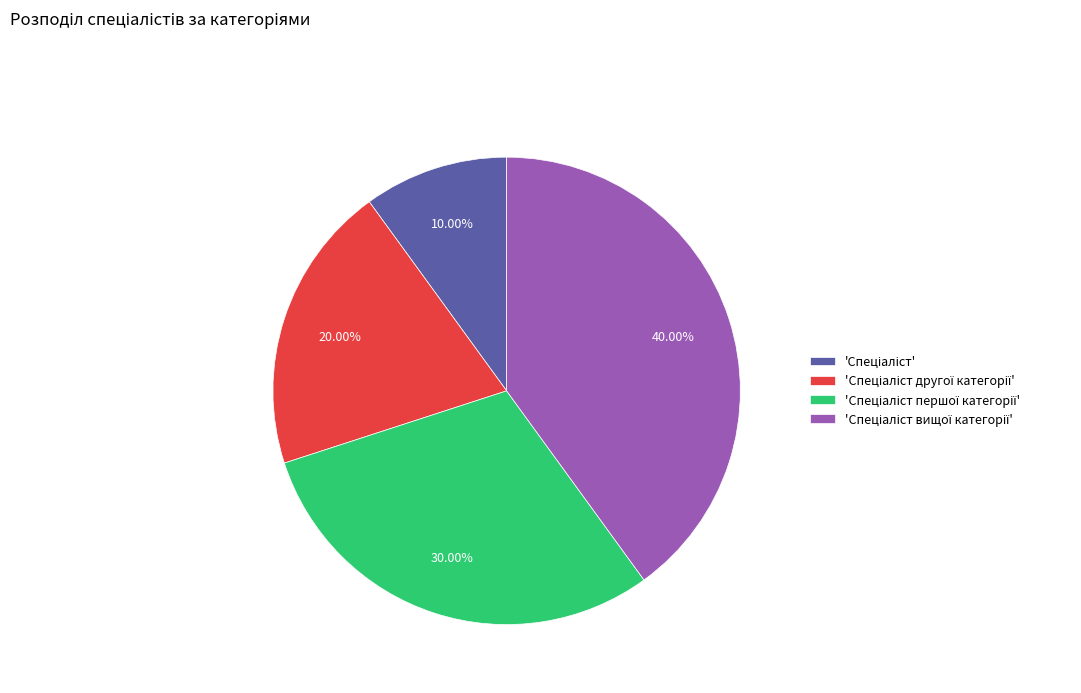

How many segments does this pie chart have?

4